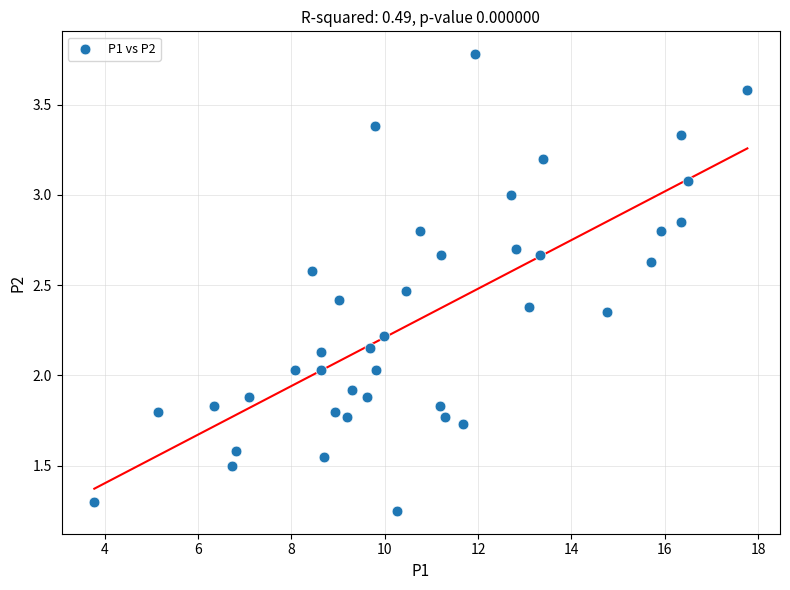

What is the range of X values (max minus min)?

14.0